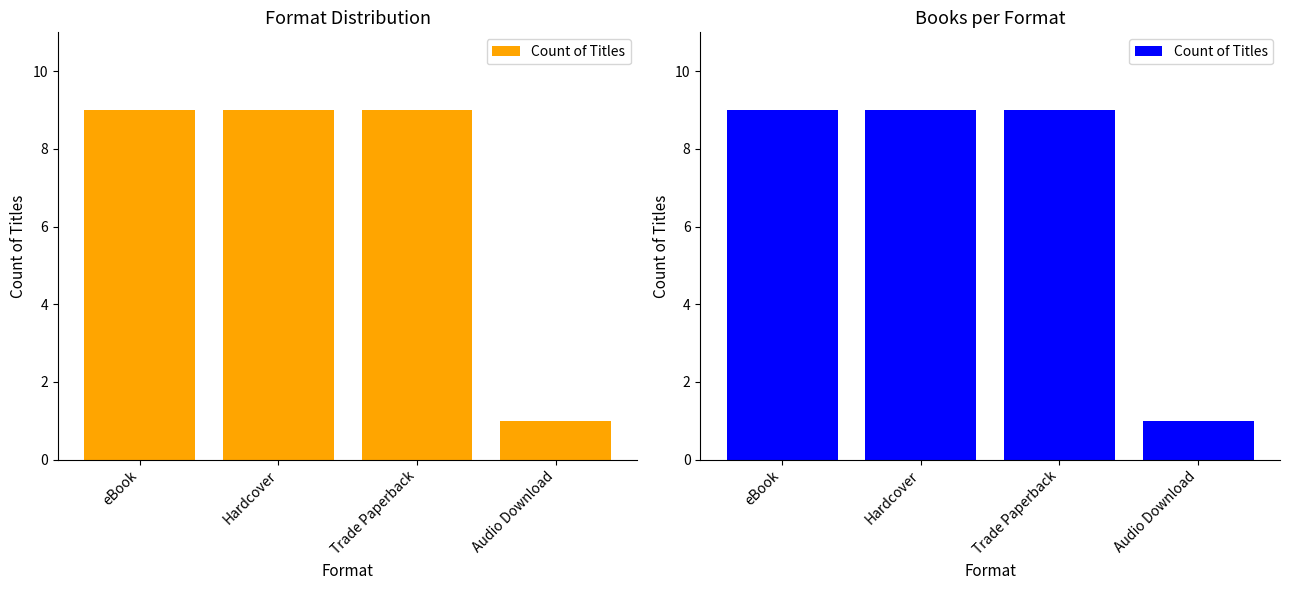

Count the values in the range 9 to 10.

3